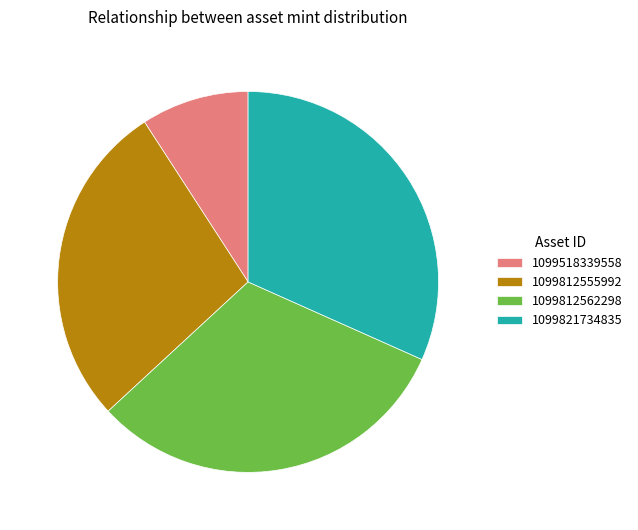

Is the sum of 1099812555992 and 1099812562298 greater than half?

Yes